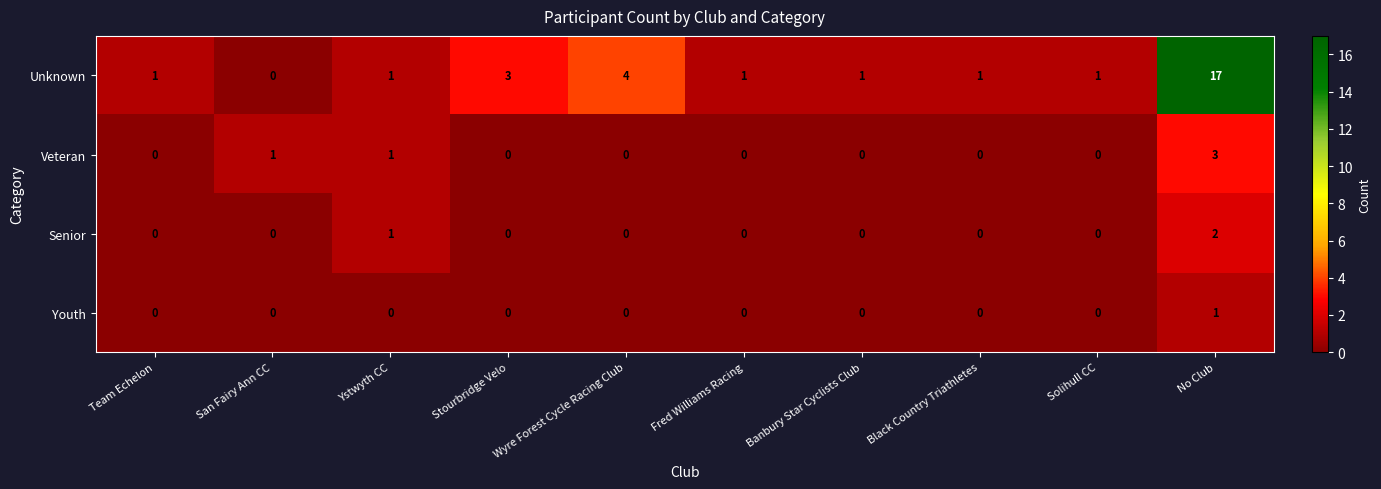

List the series in order of their peak value, lowest first.

Youth, Senior, Veteran, Unknown